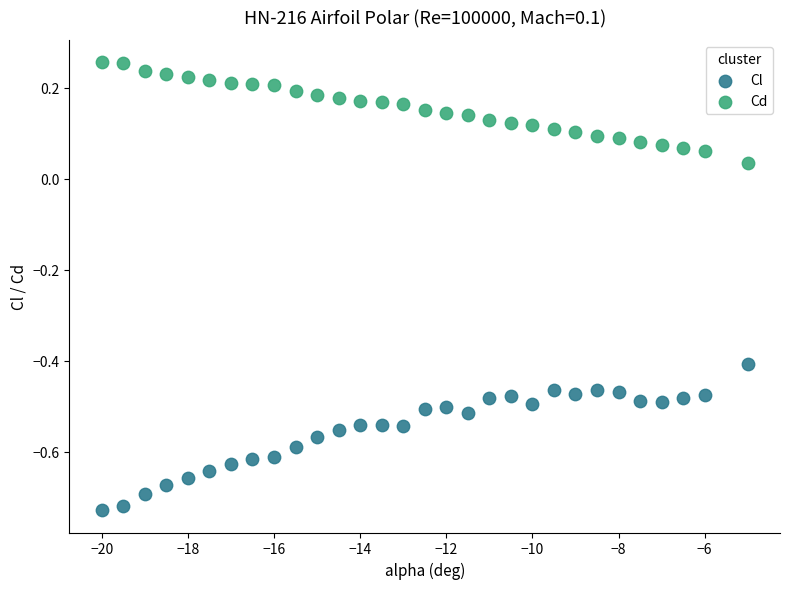

What is the X range (max minus min) for the scatter plot?

15.0